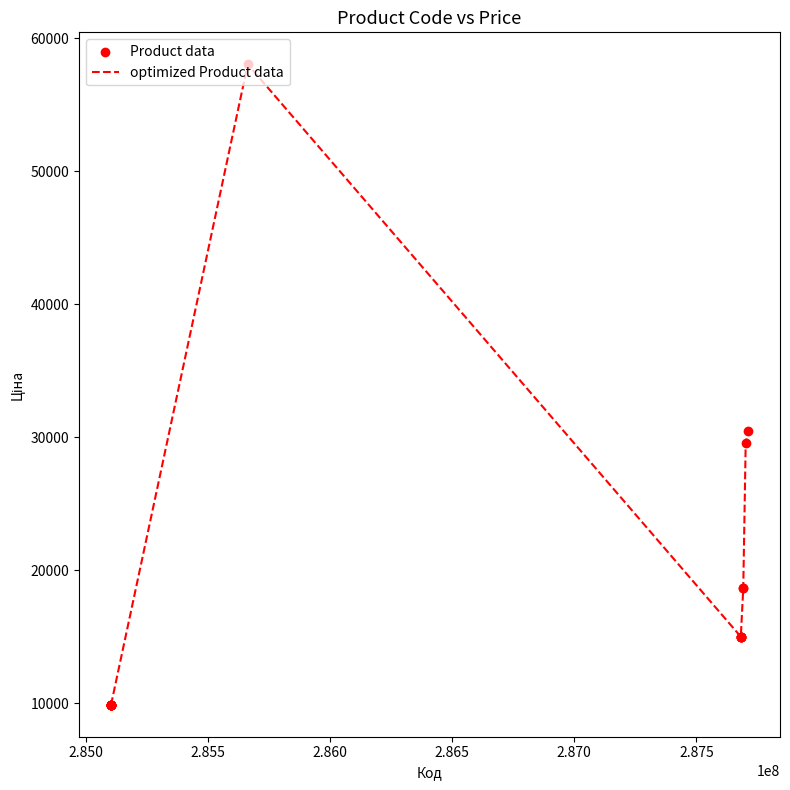

What is the greatest value displayed?

58037.0